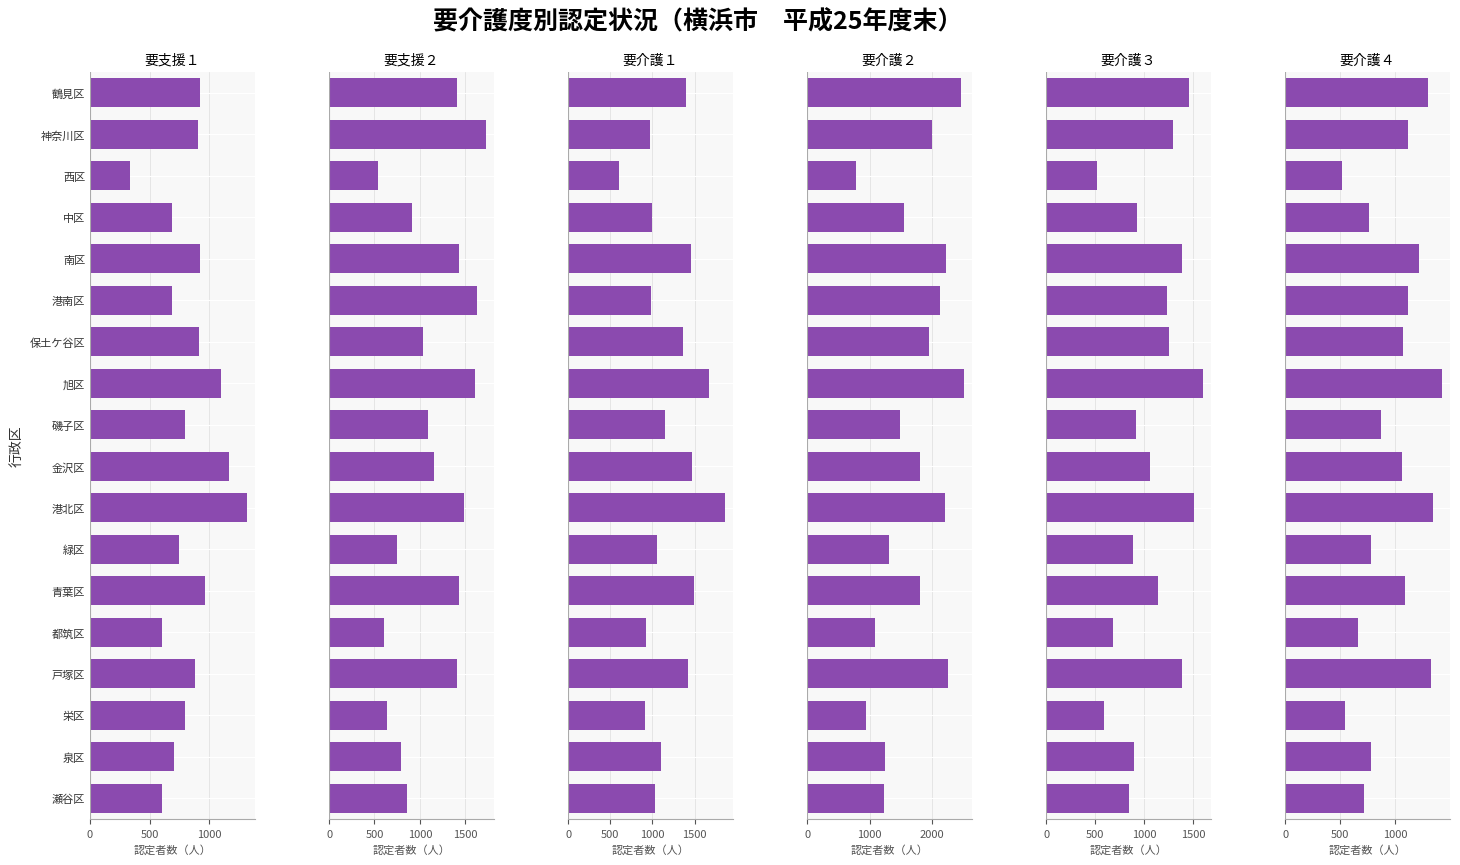

What is the spread (max minus min) of values at 泉区?

542